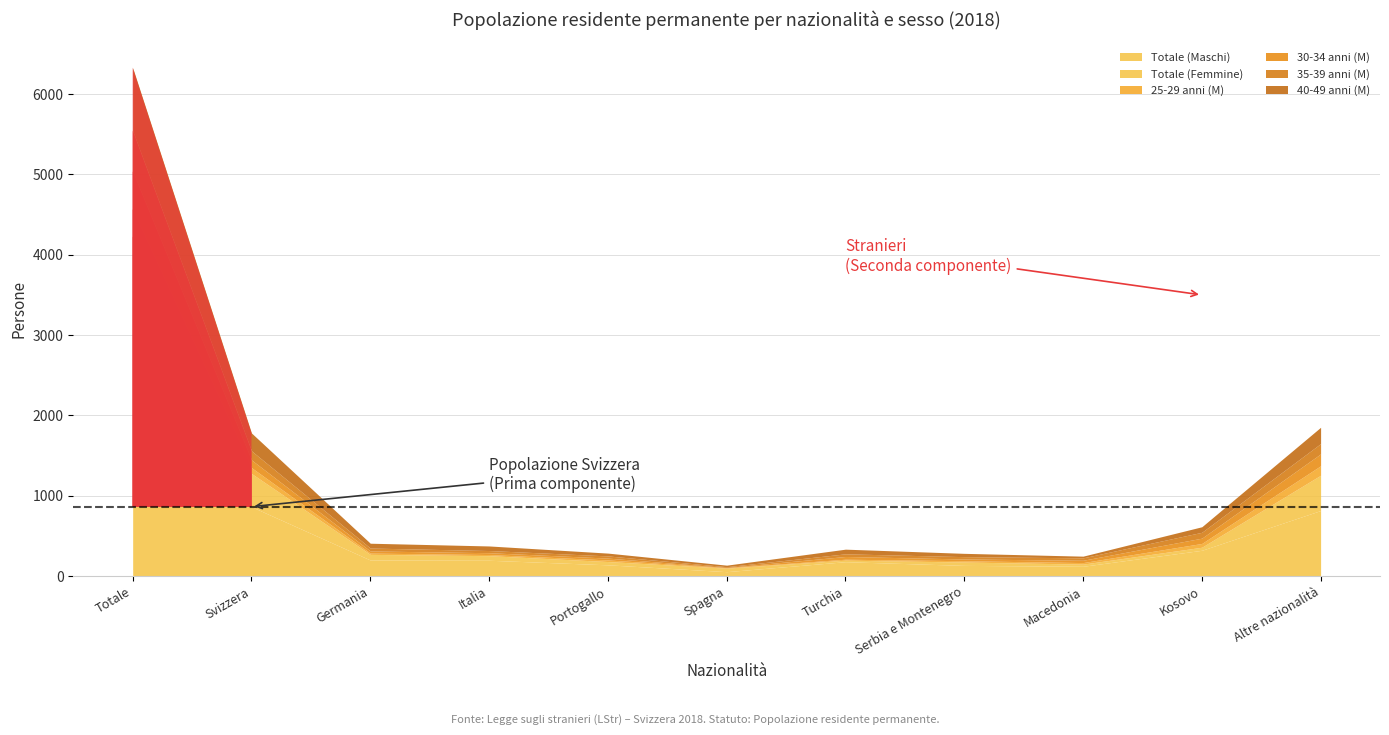

Where do Totale (Femmine) and 40-49 anni (M) first cross each other?

Spagna and Turchia